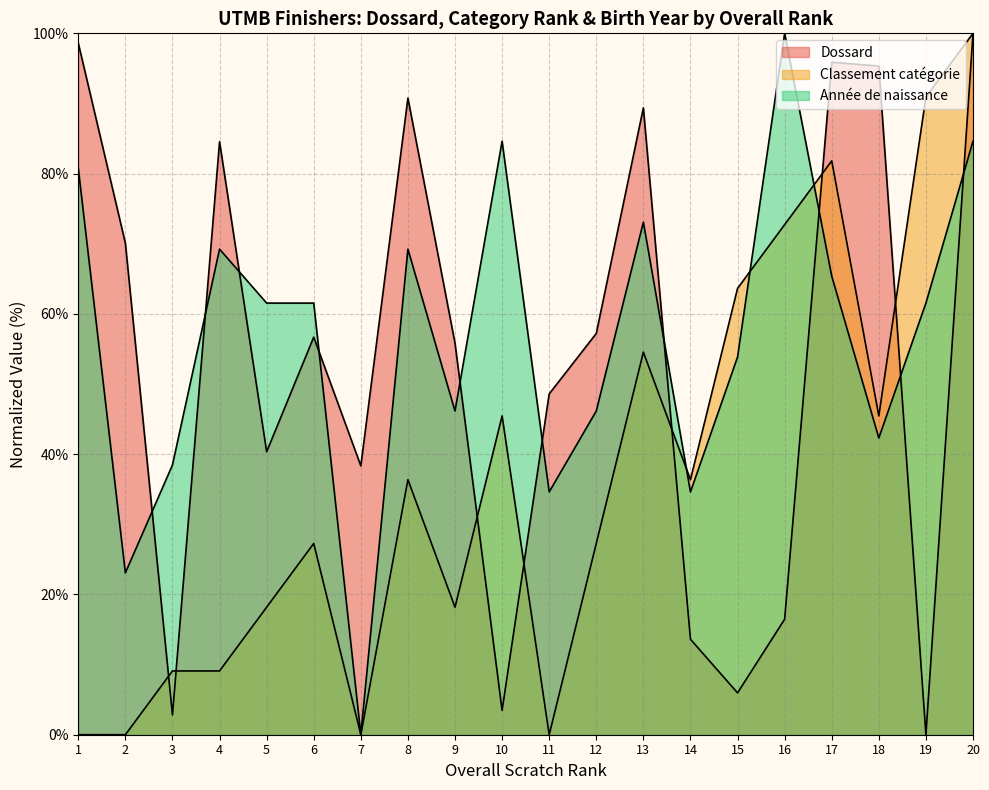

Rank the categories by Année de naissance value from lowest to highest.

7, 2, 11, 14, 3, 18, 9, 12, 15, 5, 6, 19, 17, 4, 8, 13, 1, 10, 20, 16